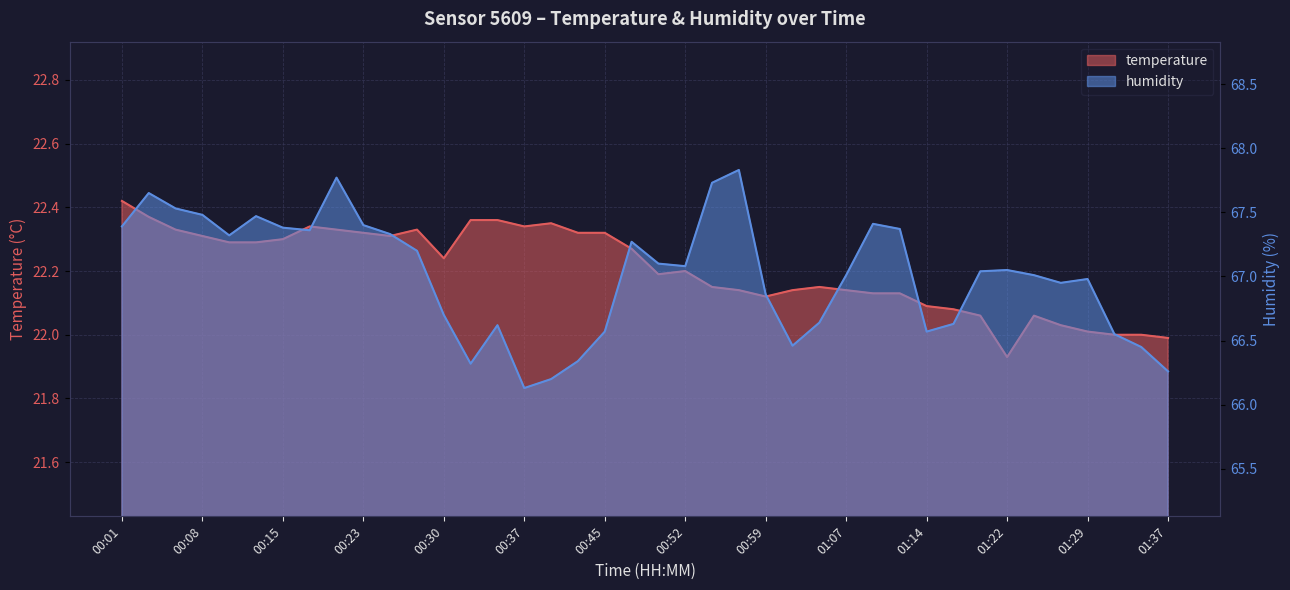

Is it true that humidity equals 66.3 at 00:32?

True